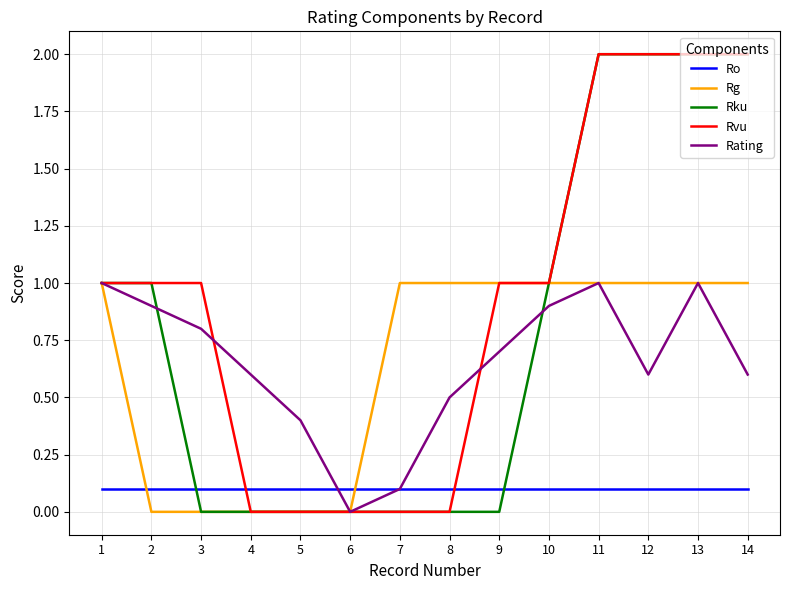

Is the value of Rg at 8 greater than the value of Rating at 7?

Yes